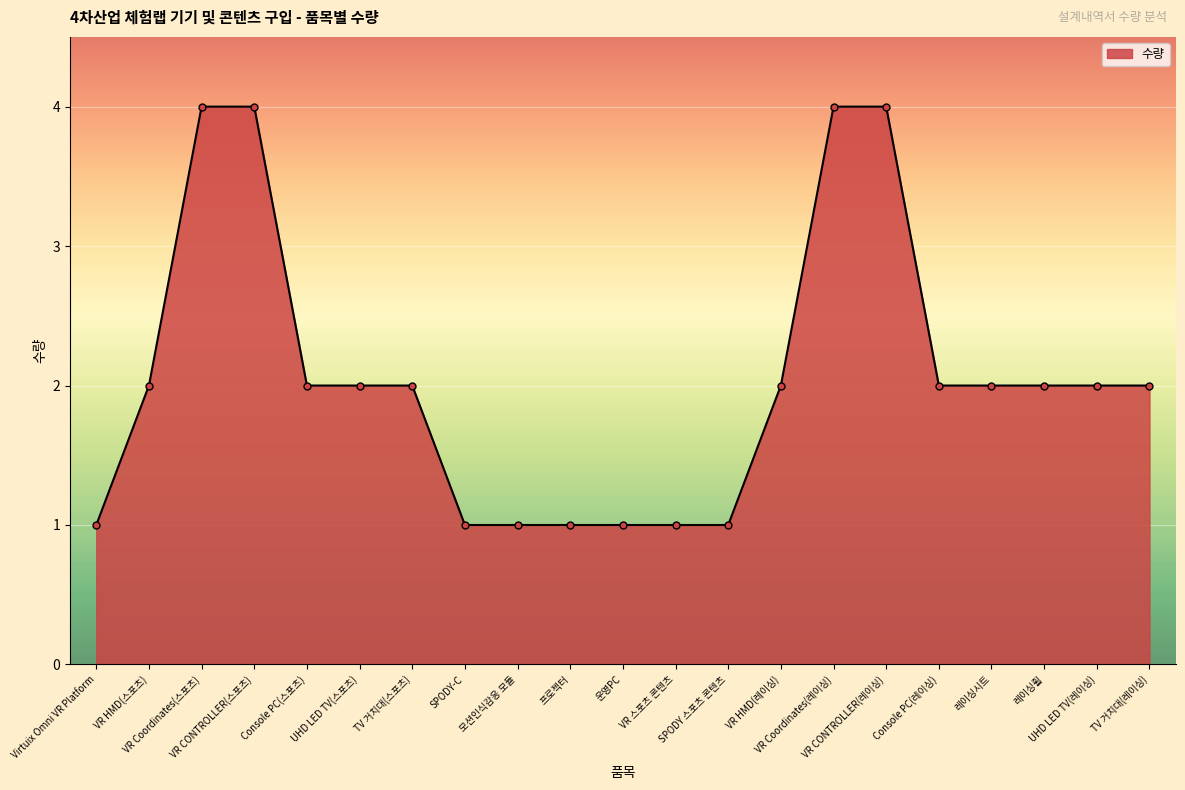

What position from the left is VR 스포츠 콘텐츠?

12